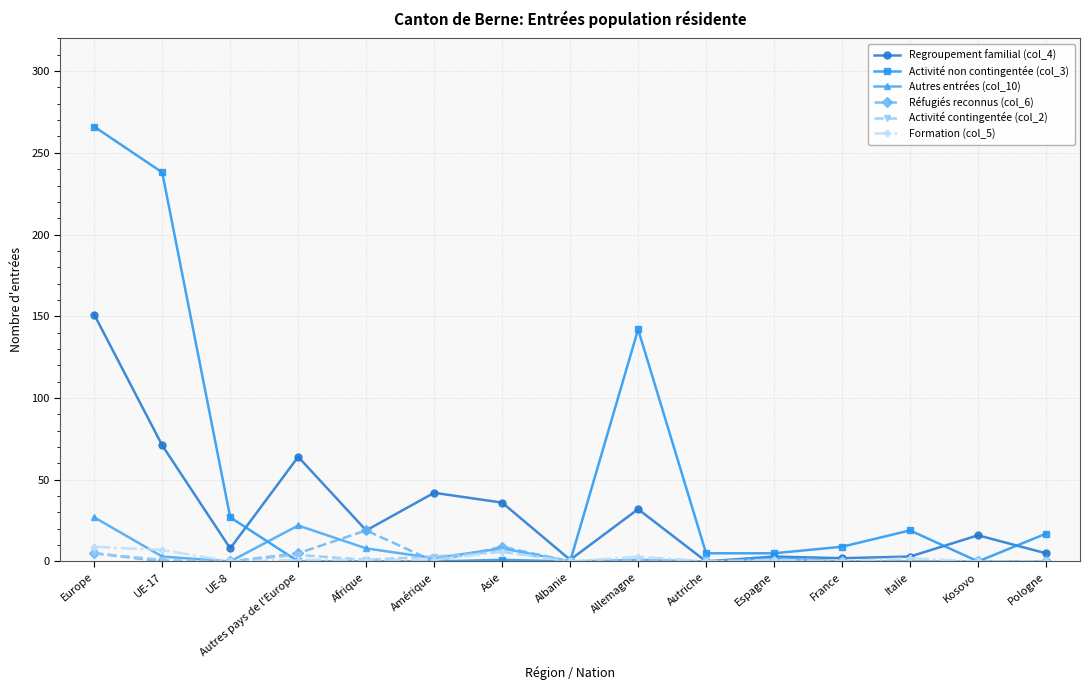

What position from the left is Italie?

13